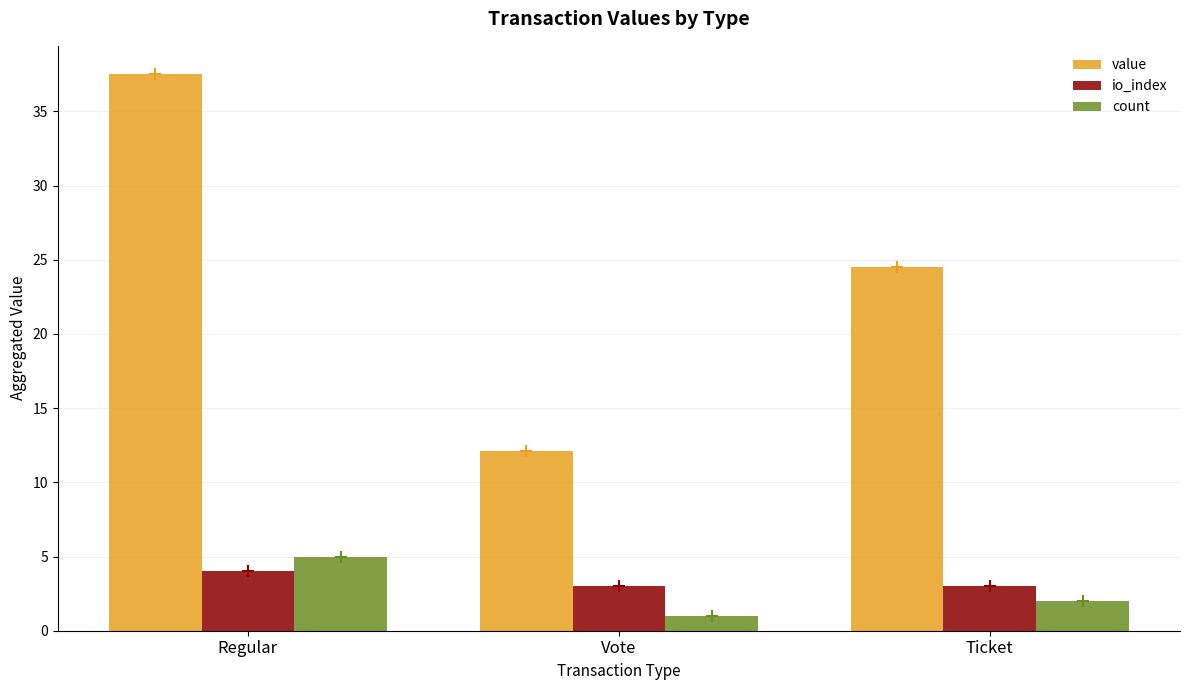

What is the label of the 3rd bar from the right?

Regular